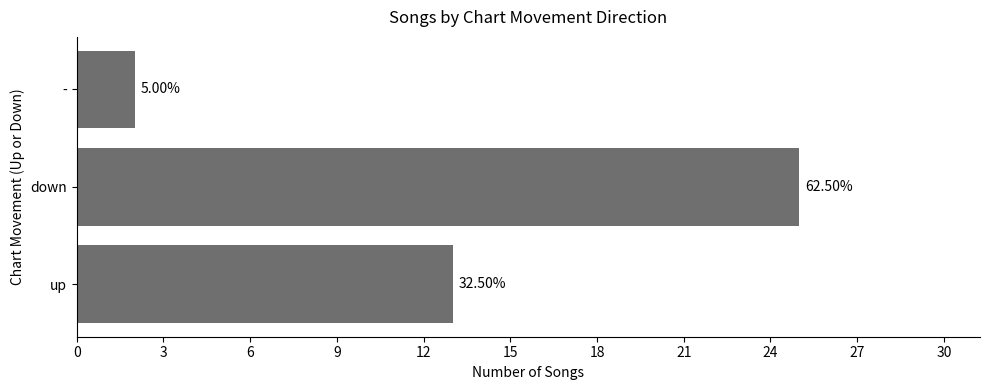

How many values are between 2 and 25?

3